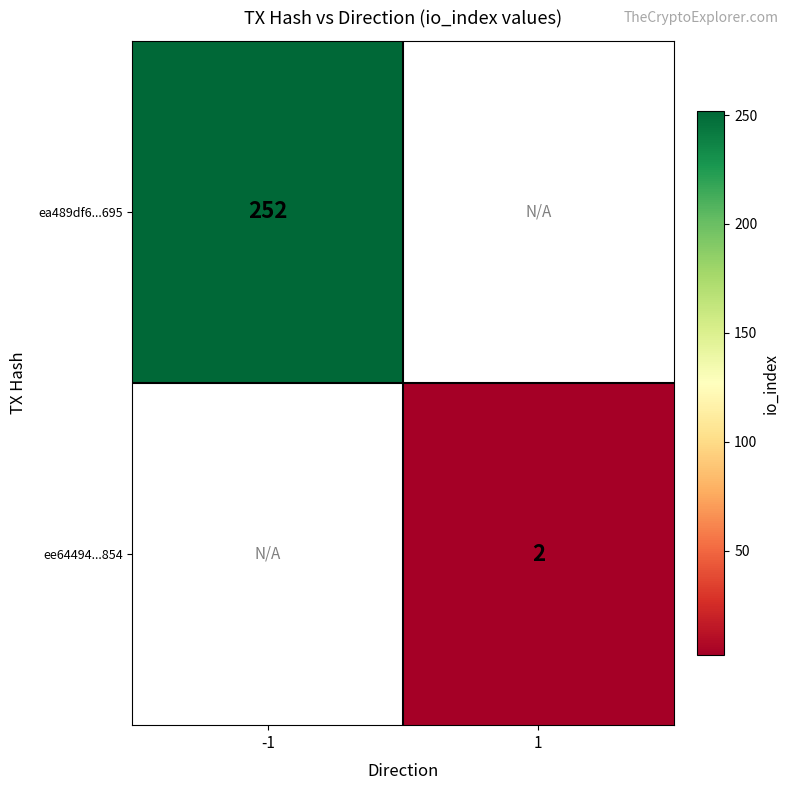

What is the maximum value shown in the chart?

252.0